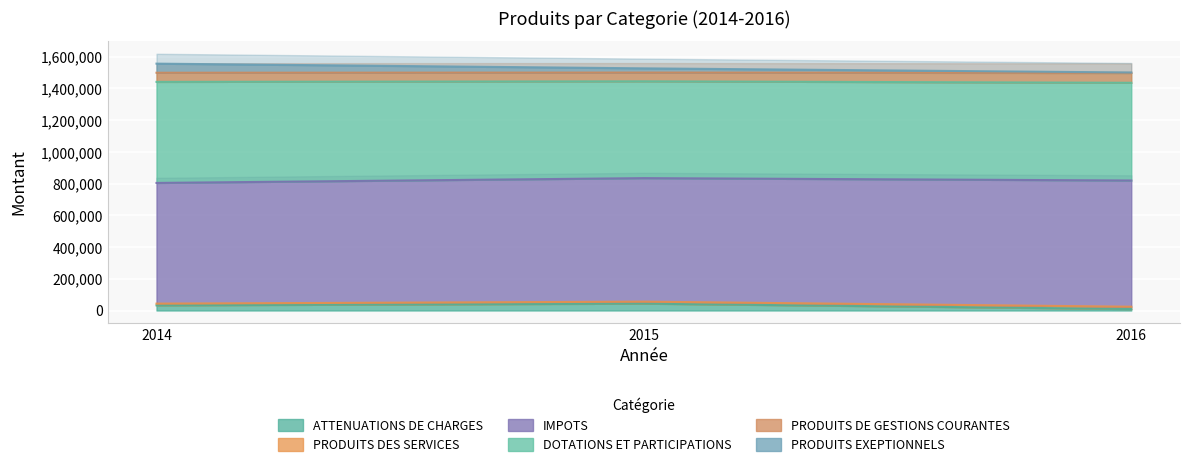

What is the difference between the PRODUITS DES SERVICES values at 2014 and 2015?

29645